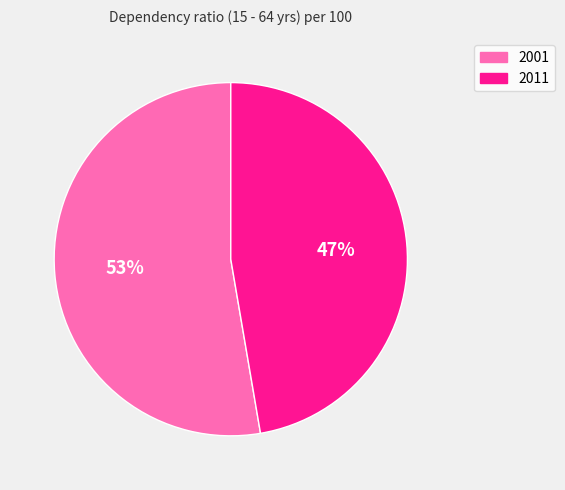

To the nearest percent, what is the combined percentage of 2001 and 2011?

100%